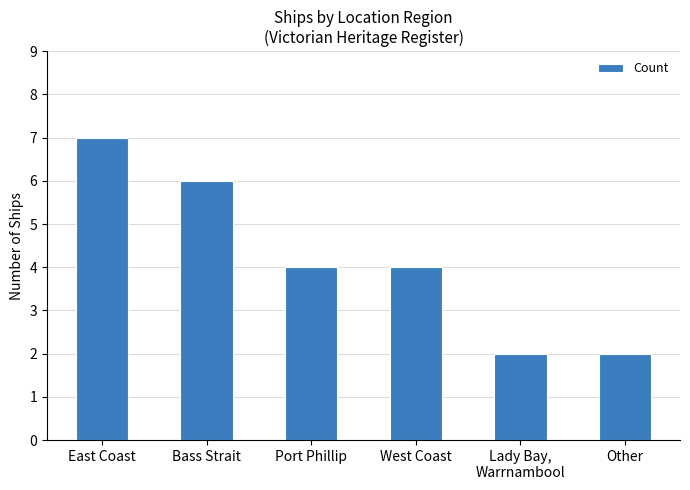

Does the chart contain stacked bars?

No